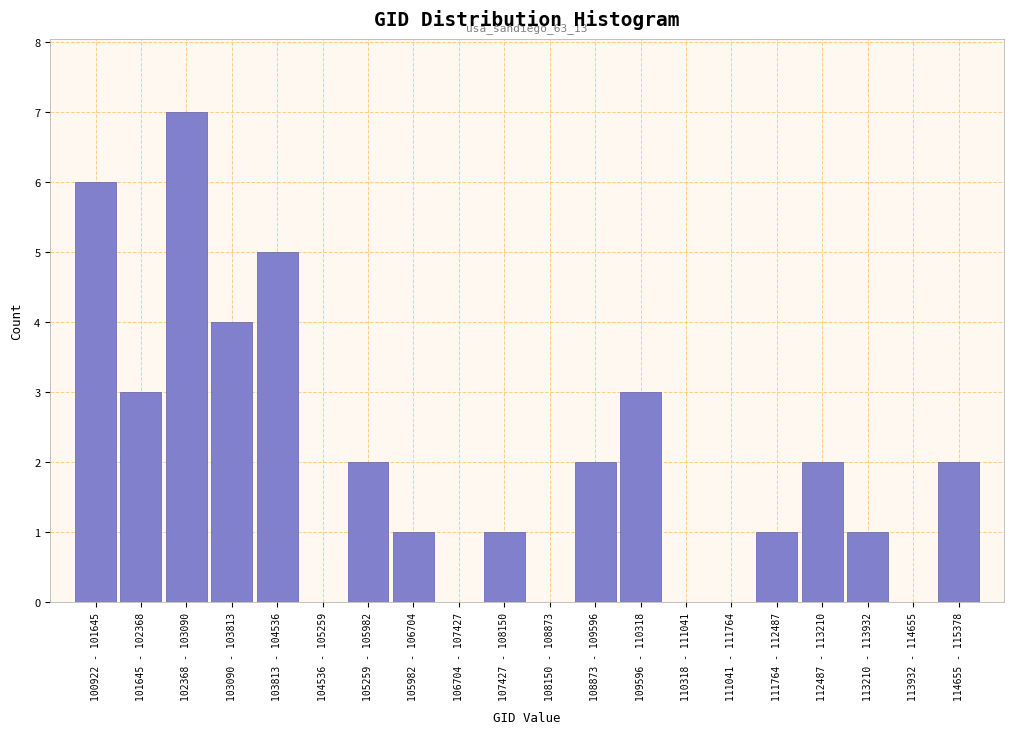

Reading left to right, extract all data points from this chart.

100922 - 101645=6	101645 - 102368=3	102368 - 103090=7	103090 - 103813=4	103813 - 104536=5	104536 - 105259=0	105259 - 105982=2	105982 - 106704=1	106704 - 107427=0	107427 - 108150=1	108150 - 108873=0	108873 - 109596=2	109596 - 110318=3	110318 - 111041=0	111041 - 111764=0	111764 - 112487=1	112487 - 113210=2	113210 - 113932=1	113932 - 114655=0	114655 - 115378=2